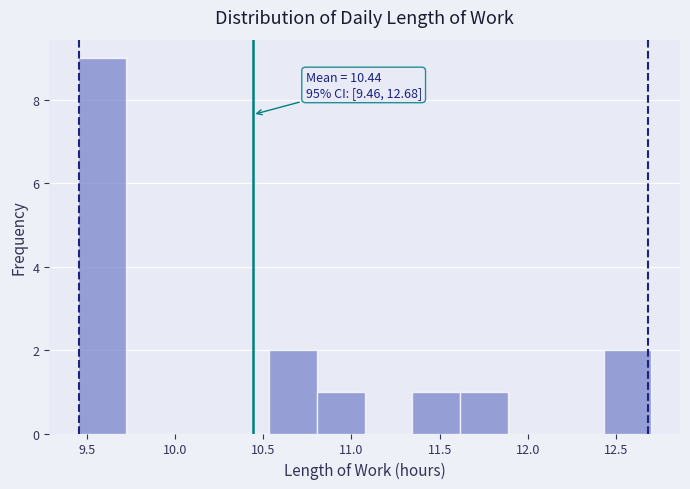

Over which range of the x-axis is the bar tallest?

9.45 to 9.70